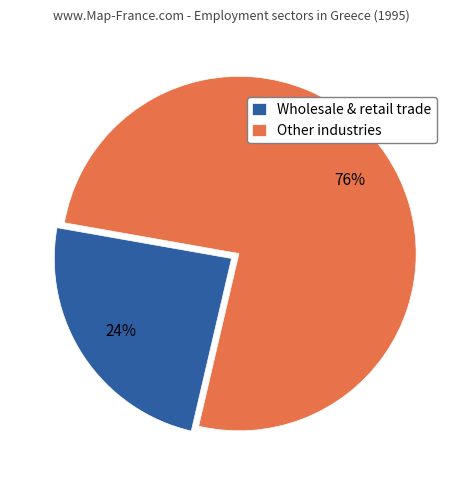

Rank the categories by value from lowest to highest.

Wholesale & retail trade, Other industries